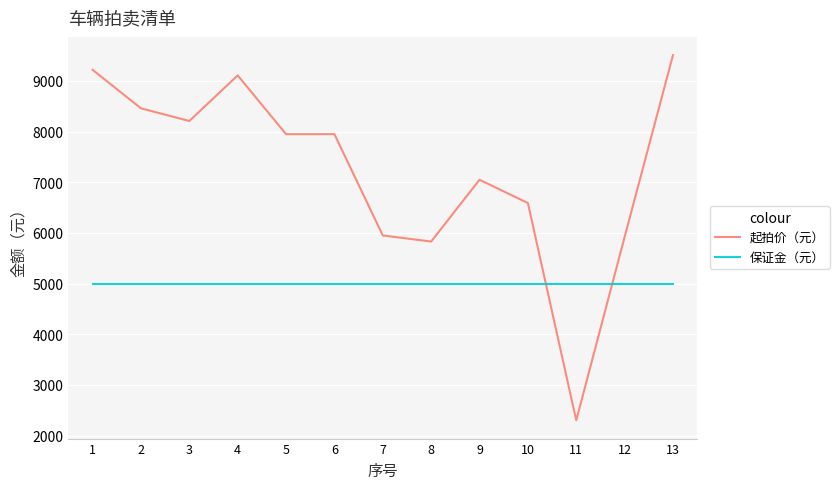

Which series has the largest total across all categories?

起拍价（元）